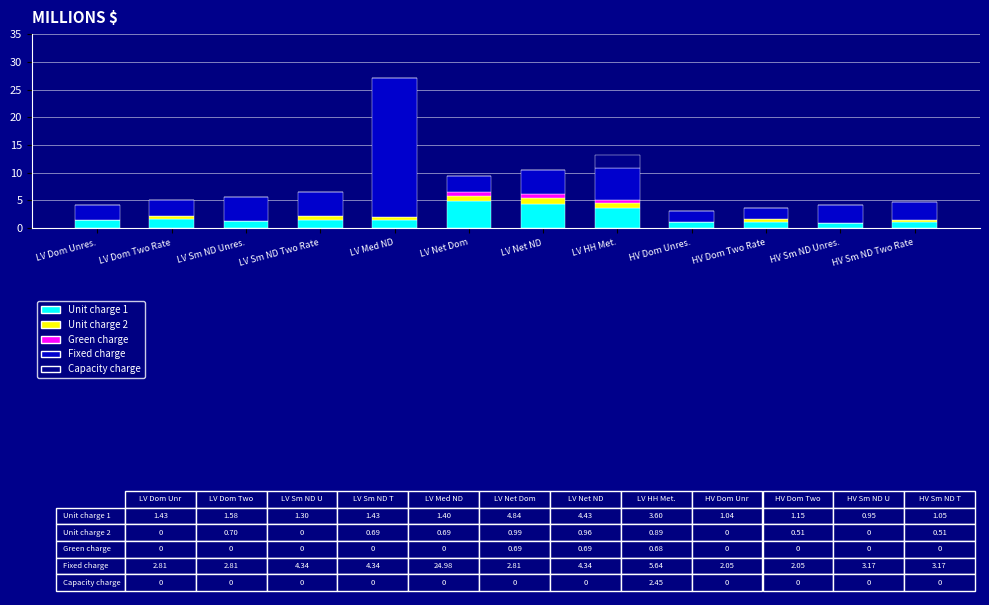

At which category is the sum across all series the highest?

LV Med ND